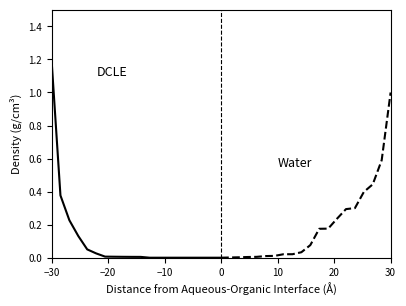

What is the sum of all DCLE values?

2.0